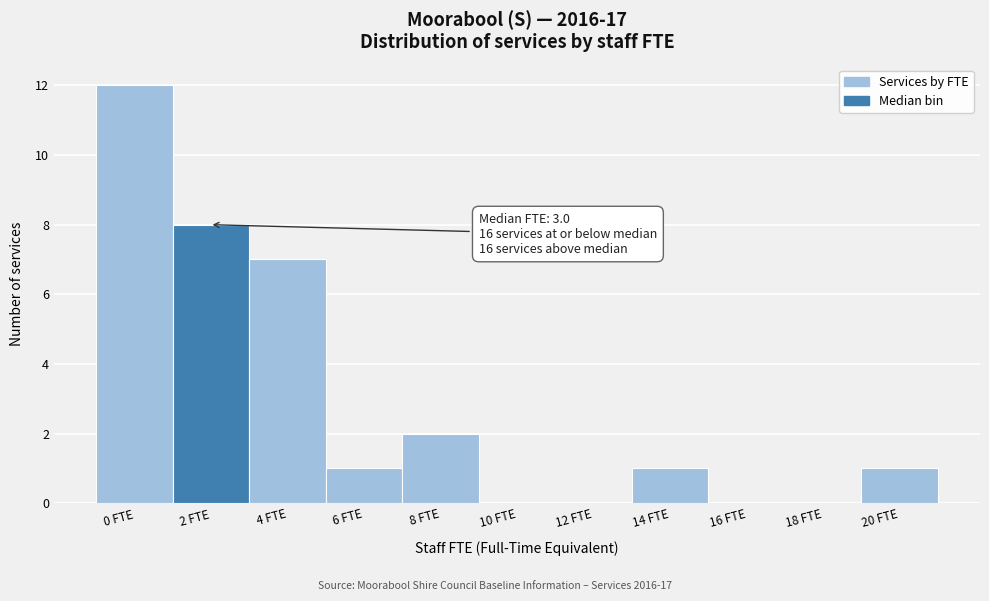

Reading left to right, what are all the values shown in this chart?

0 FTE=12	2 FTE=8	4 FTE=7	6 FTE=1	8 FTE=2	10 FTE=0	12 FTE=0	14 FTE=1	16 FTE=0	18 FTE=0	20 FTE=1